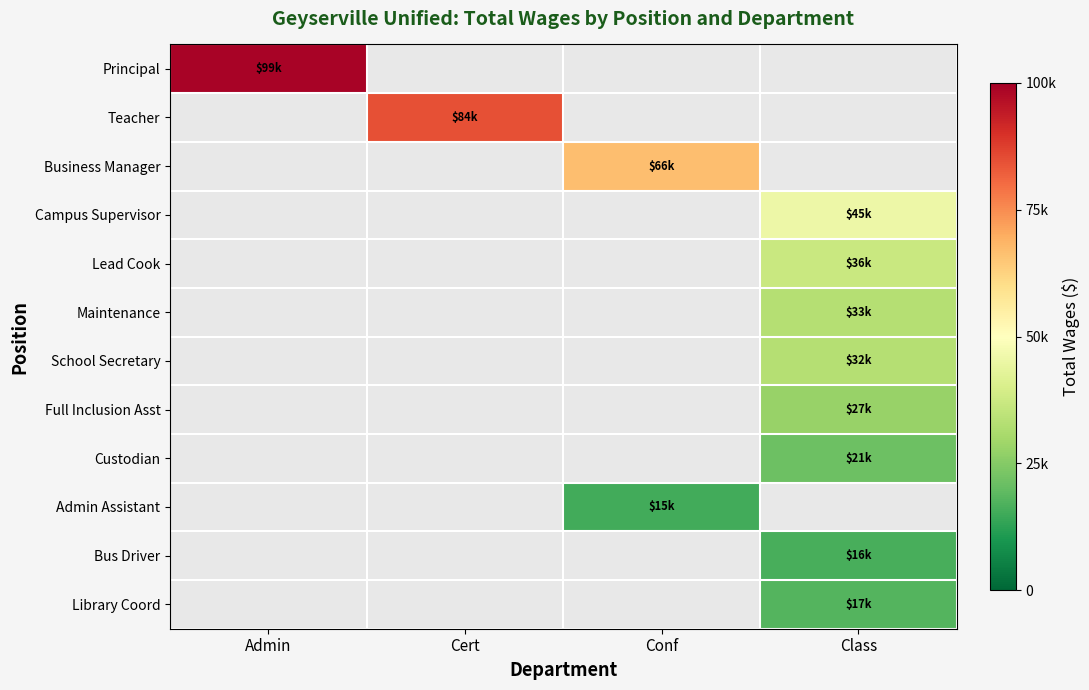

How many data points does each series have?

4